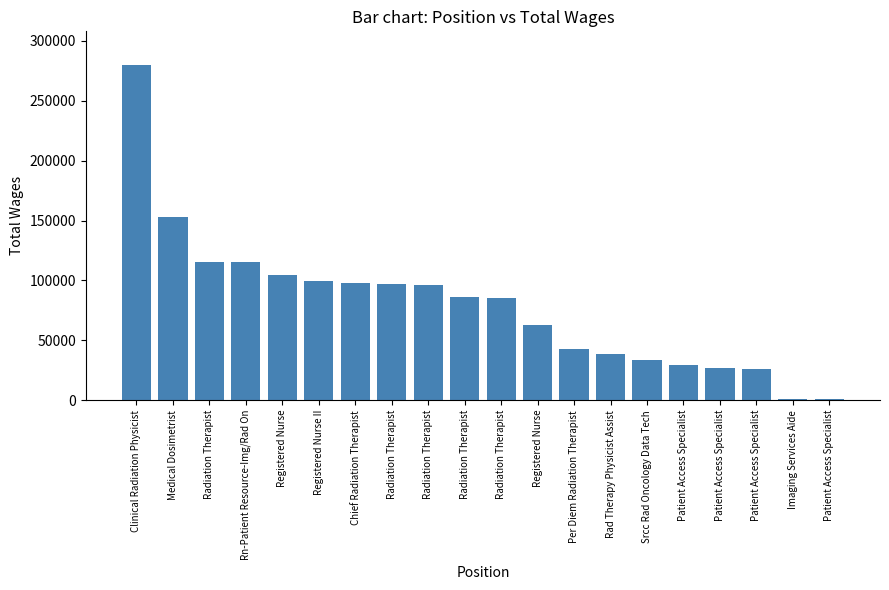

Reading left to right, what are all the values shown in this chart?

Clinical Radiation Physicist=280020	Medical Dosimetrist=153134	Radiation Therapist=115689	Rn-Patient Resource-Img/Rad On=115599	Registered Nurse=104394	Registered Nurse II=99289	Chief Radiation Therapist=98115	Radiation Therapist=97358	Radiation Therapist=96295	Radiation Therapist=86067	Radiation Therapist=85315	Registered Nurse=62535	Per Diem Radiation Therapist=43177	Rad Therapy Physicist Assist=38555	Srcc Rad Oncology Data Tech=33404	Patient Access Specialist=29295	Patient Access Specialist=27289	Patient Access Specialist=25907	Imaging Services Aide=1274	Patient Access Specialist=1183